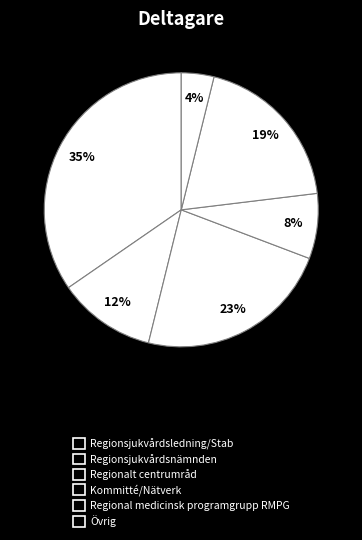

How many segments does this pie chart have?

6